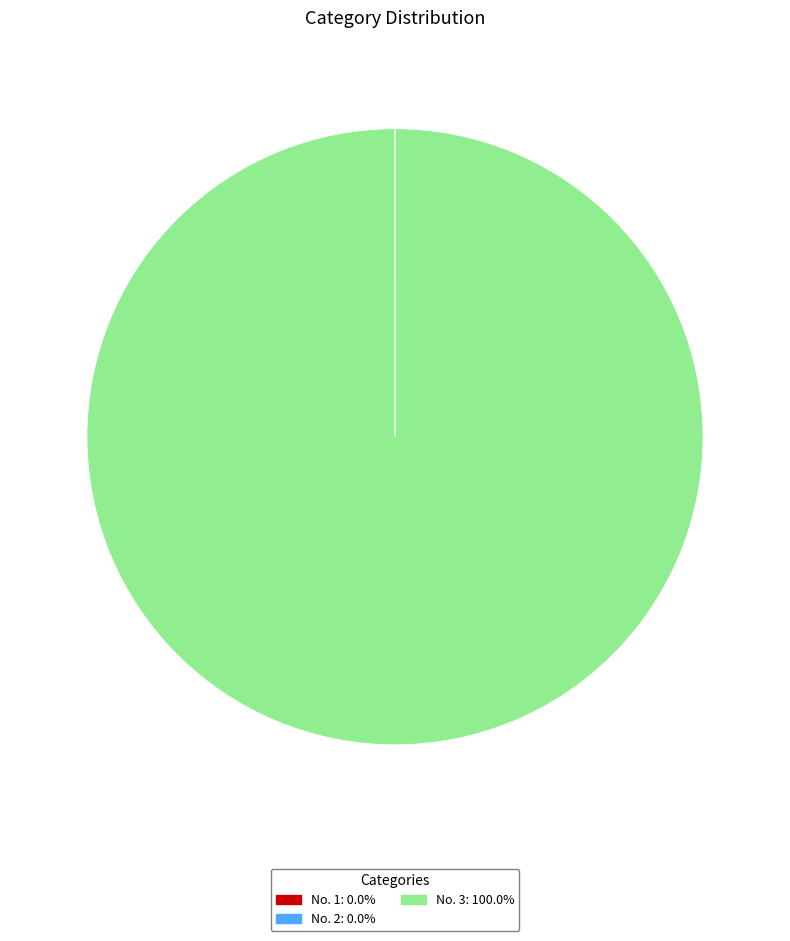

Is No. 3 the majority of the pie?

Yes